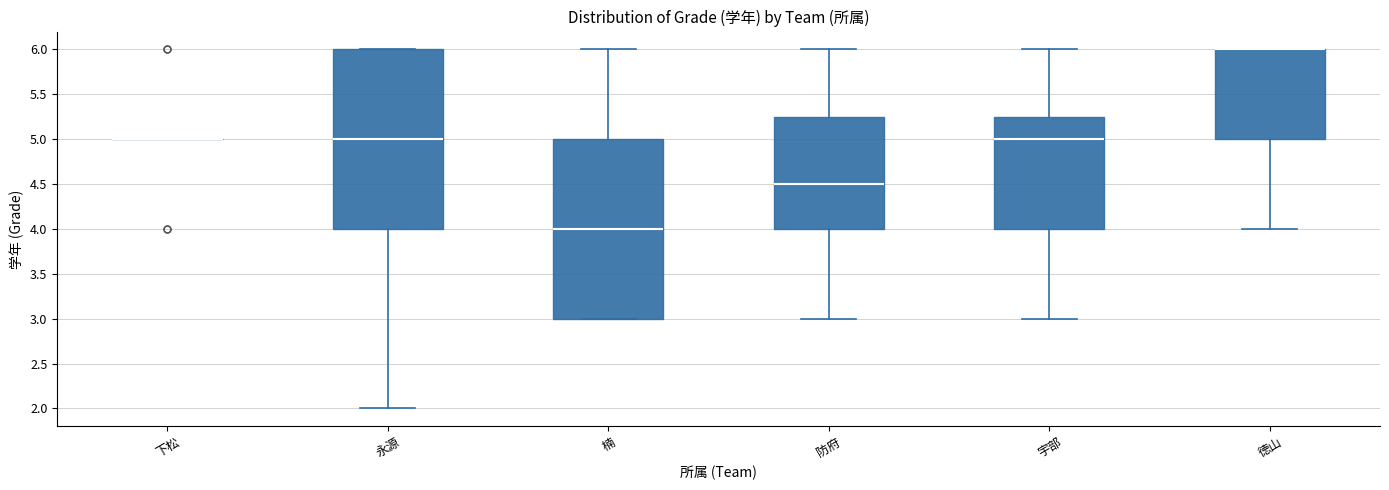

Where is the lower edge of the box for 楠 on the y-axis? The values are not printed on the chart, so give them approximately, as read against the axis.

3.00